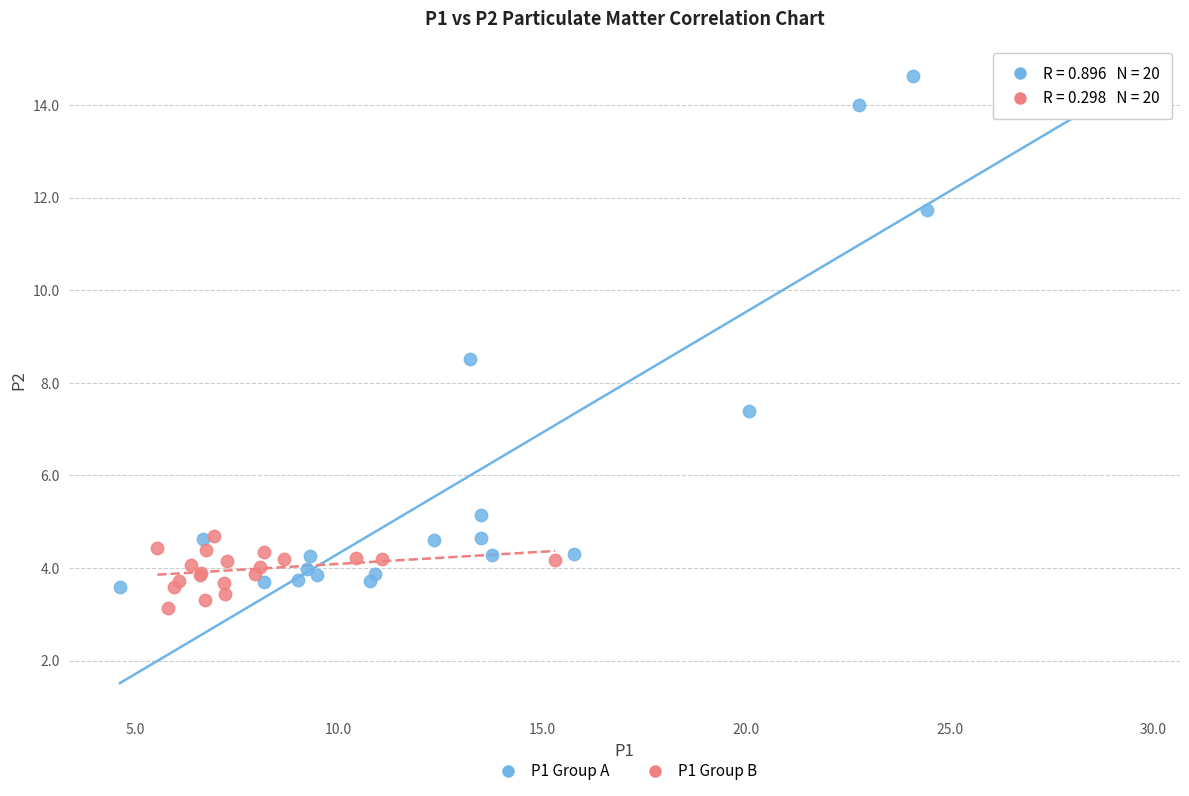

Which series contains the highest Y value?

P1 Group A